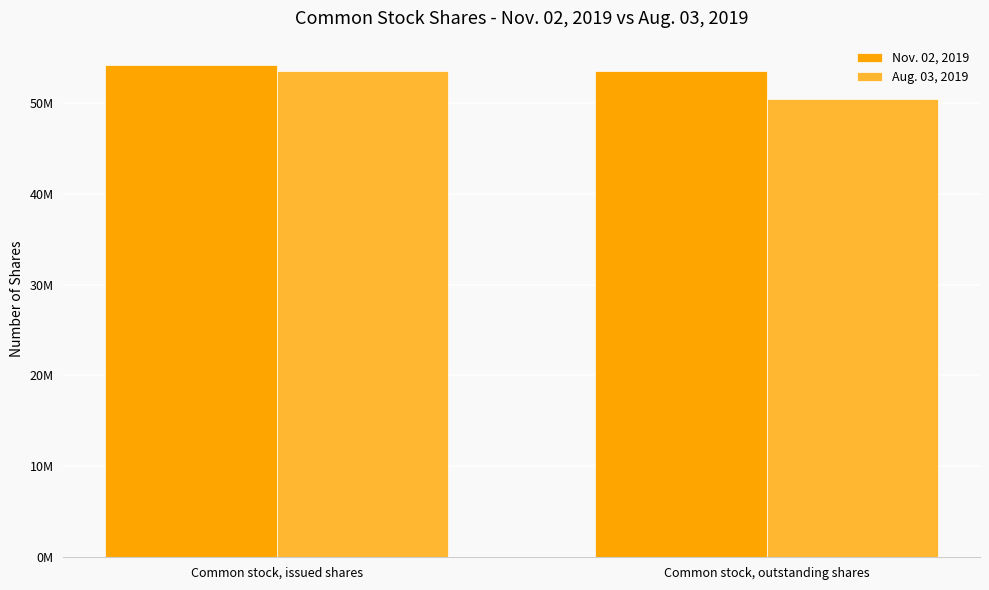

Are the bars horizontal?

No